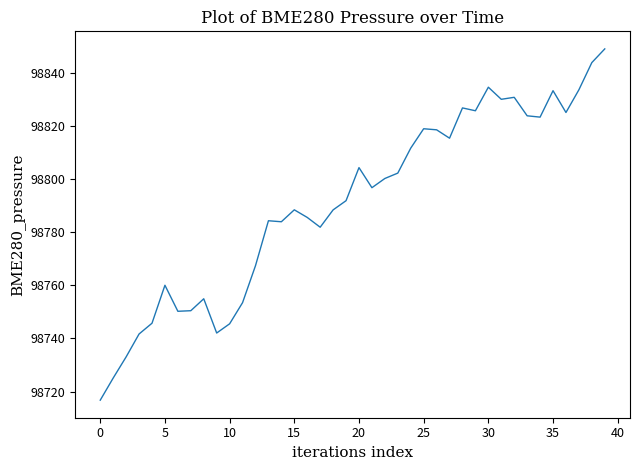

Is this an area chart (filled region under the line)?

No